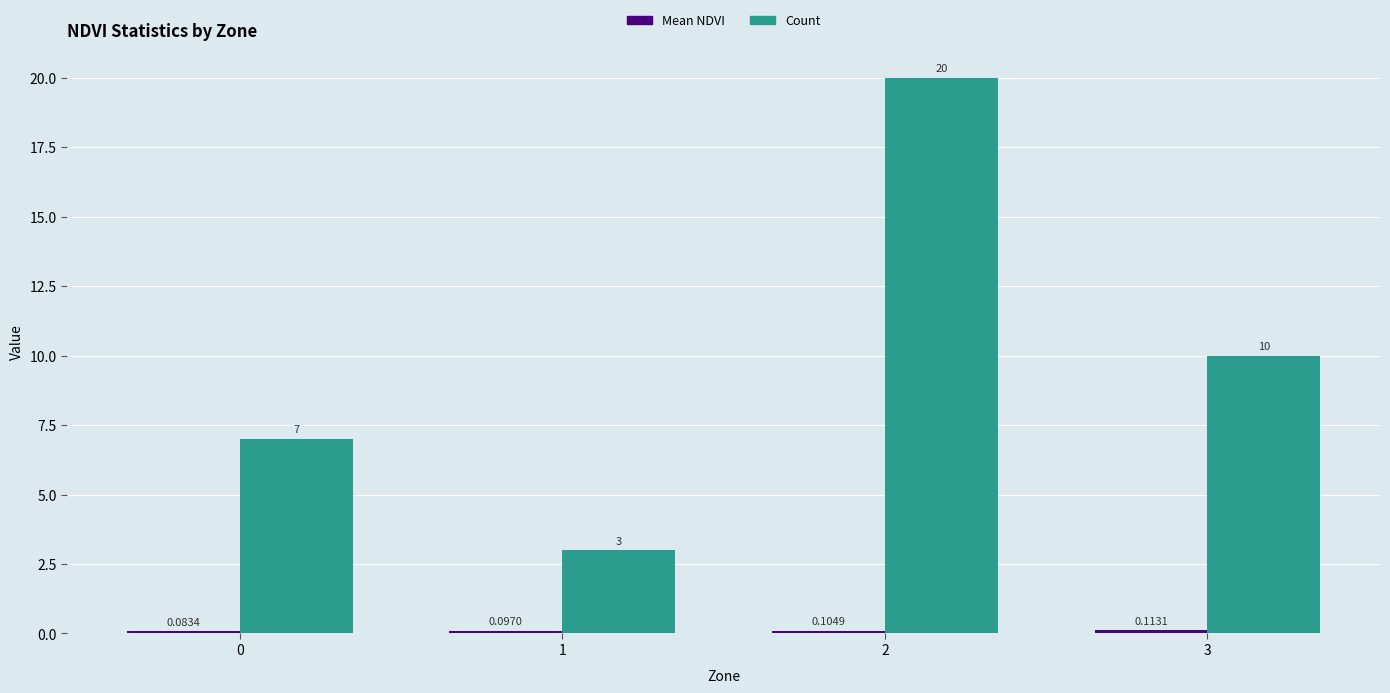

Rank the categories by Count value from highest to lowest.

2, 3, 0, 1